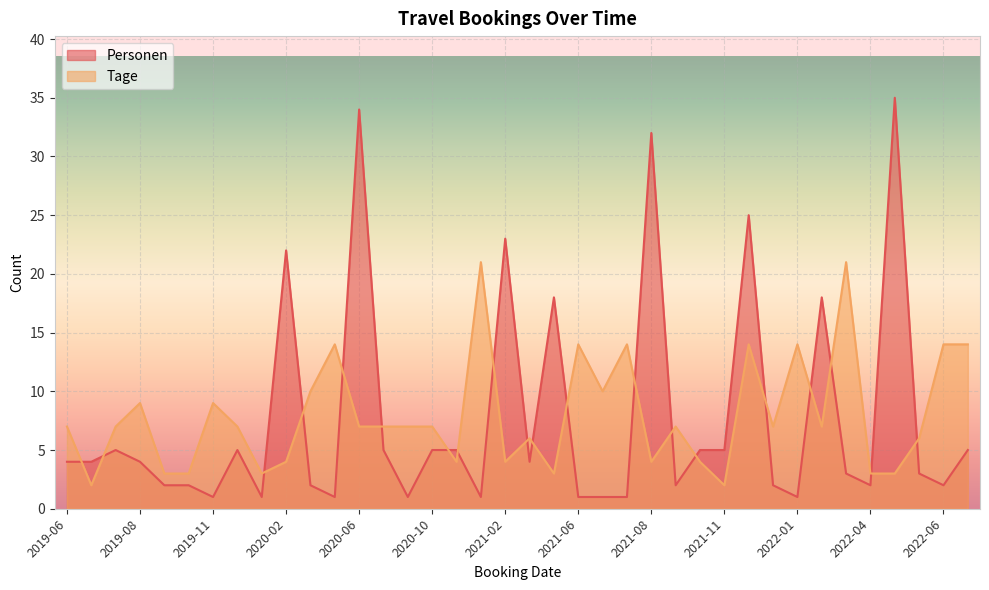

After their last crossing, which series has the higher values: Personen or Tage?

Tage